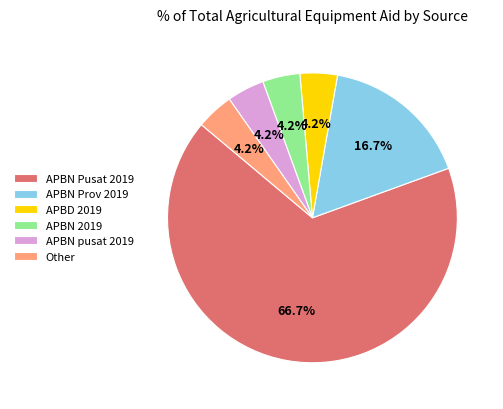

True or false: APBN pusat 2019 accounts for 4% of the total.

True